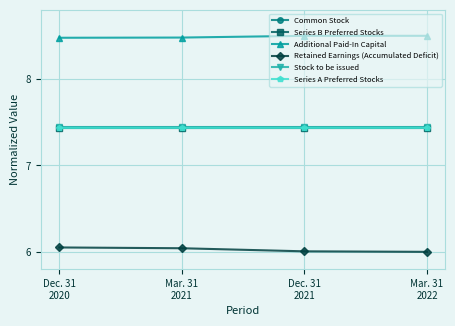

True or false: Common Stock and Series A Preferred Stocks cross at least once.

False